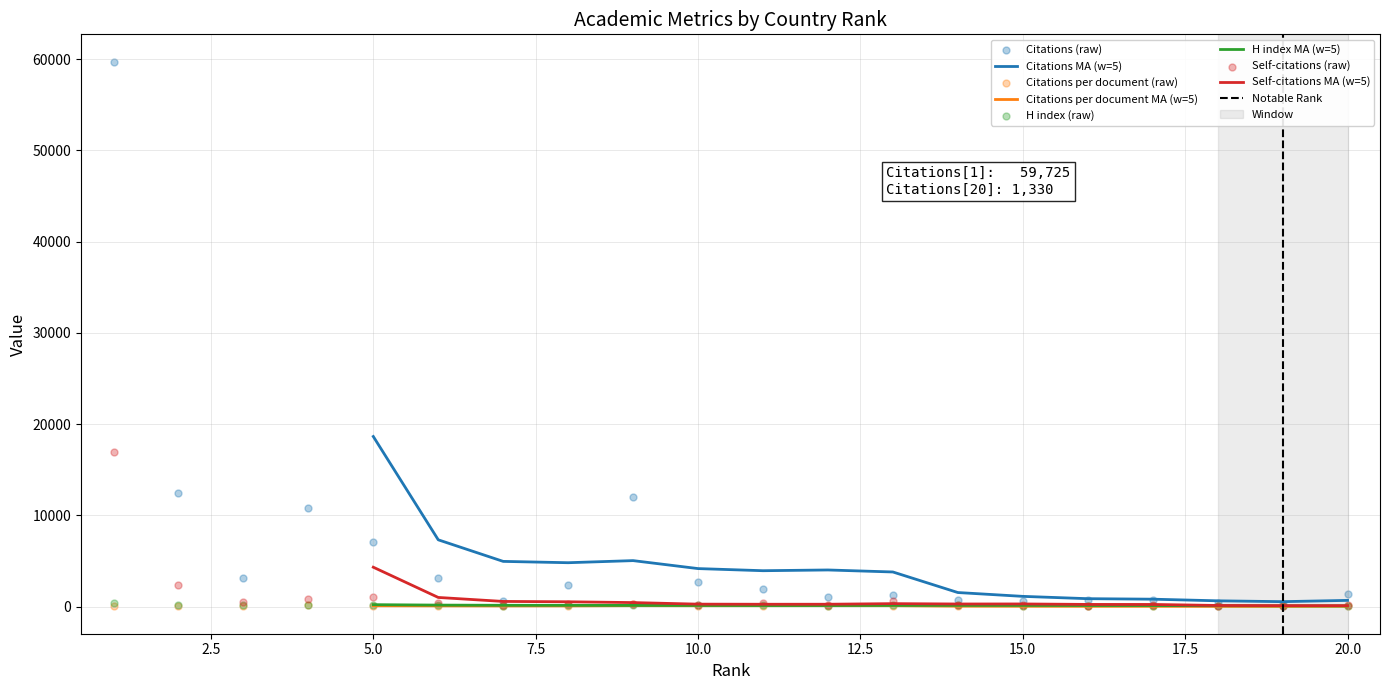

What are all the series names shown in the legend?

Citations, Citations per document, H index, Self-citations